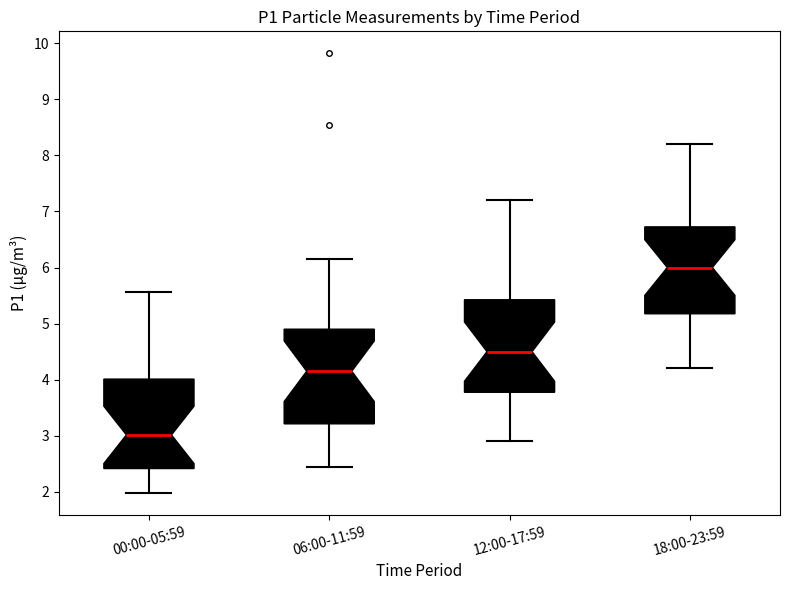

Which box's median line is the lowest?

00:00-05:59